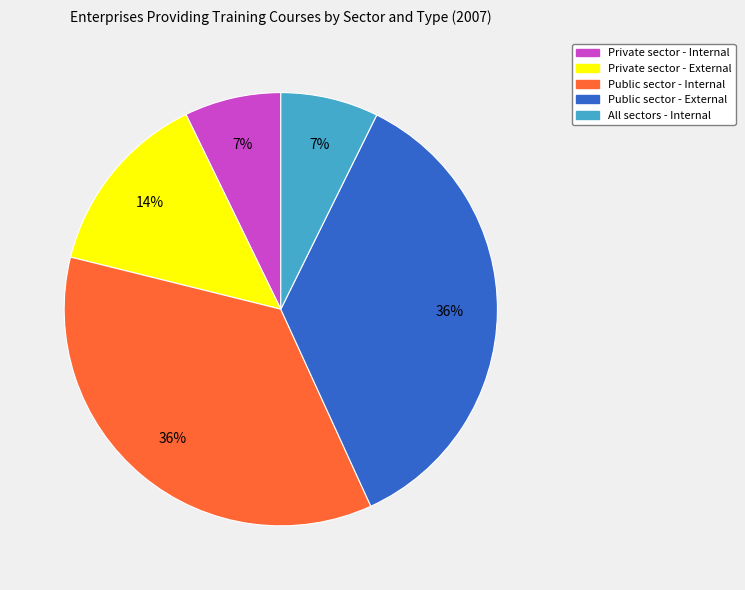

How many segments does this pie chart have?

5